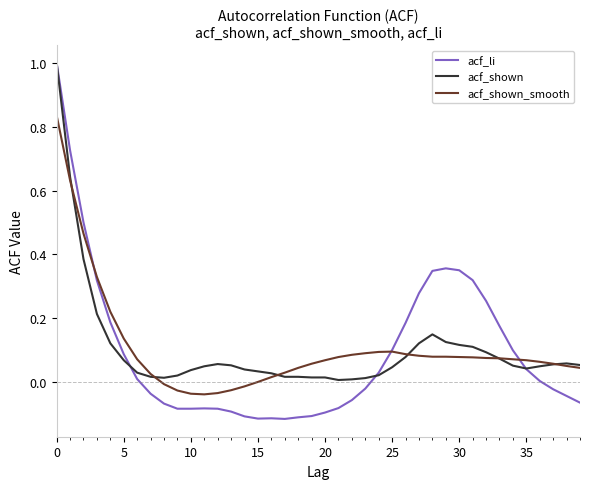

What is the maximum value shown in the chart?

1.0